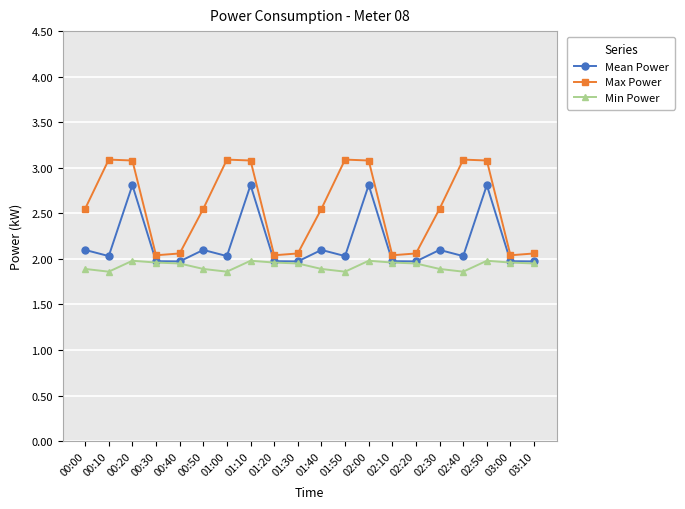

Which series changed the most between 01:30 and 02:00?

Max Power